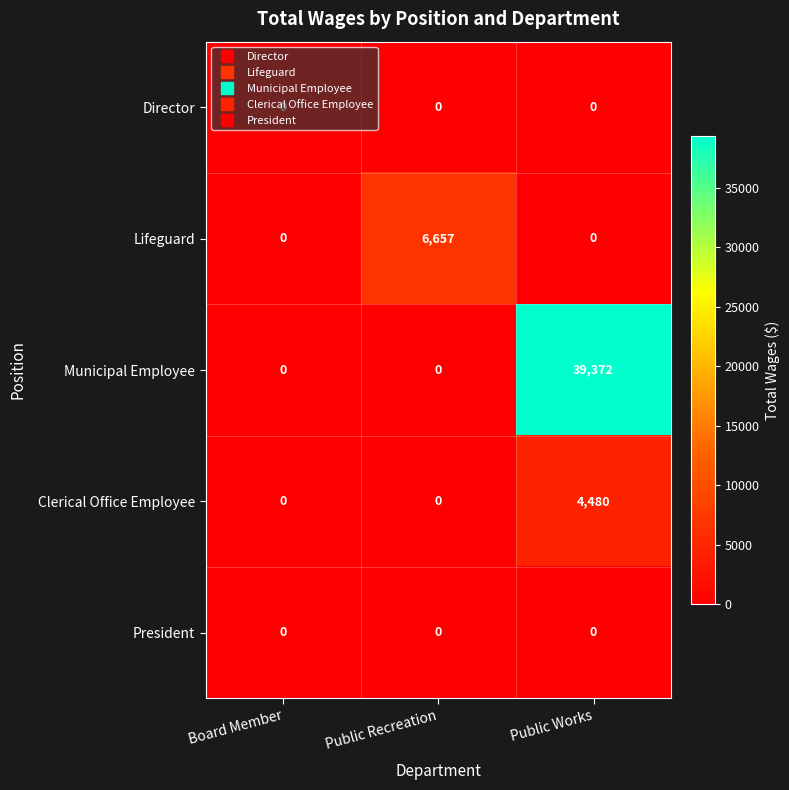

Which series has the largest total across all categories?

Municipal Employee